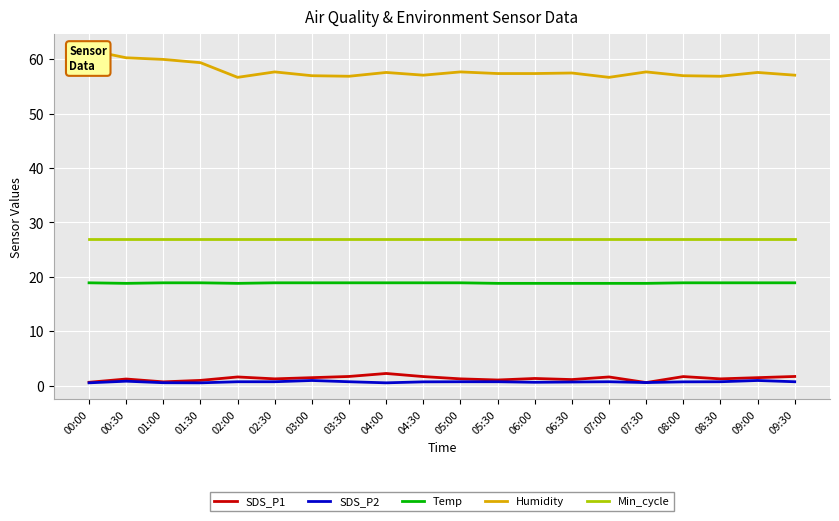

What is the label of the 6th point from the left?

02:30